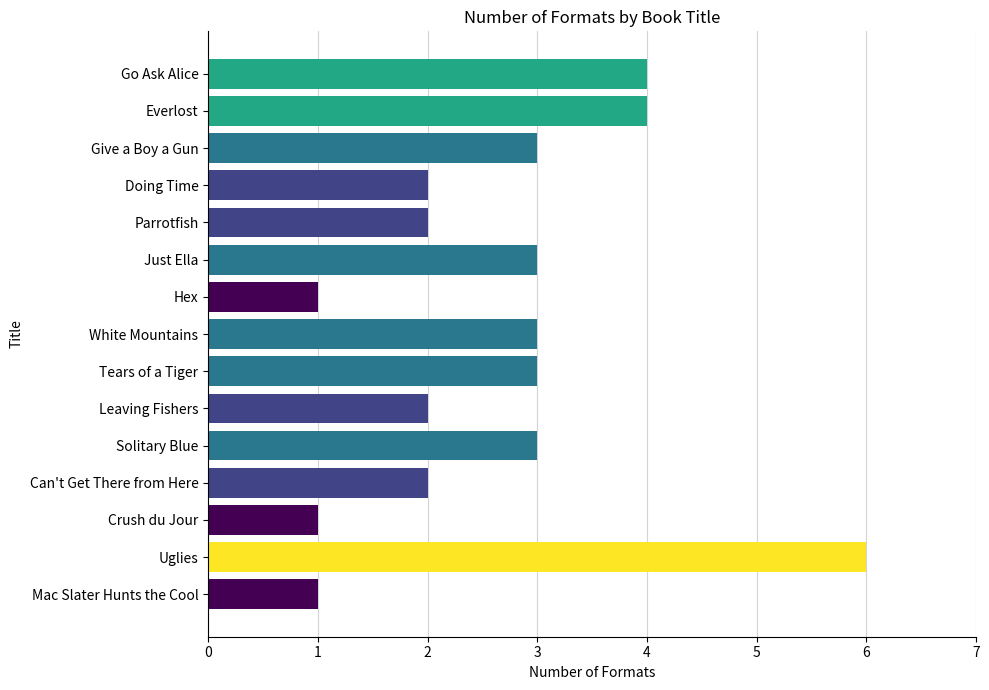

Which has a higher value, Go Ask Alice or Leaving Fishers?

Go Ask Alice